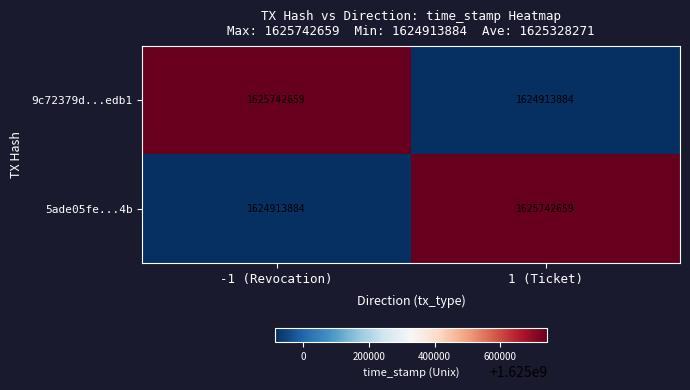

Rank the series at 1 (Ticket) from highest to lowest value.

5ade05fe...4b, 9c72379d...edb1